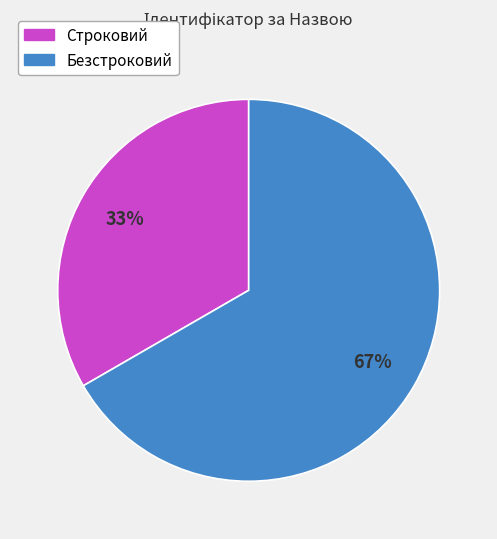

True or false: Безстроковий accounts for 52% of the total.

False